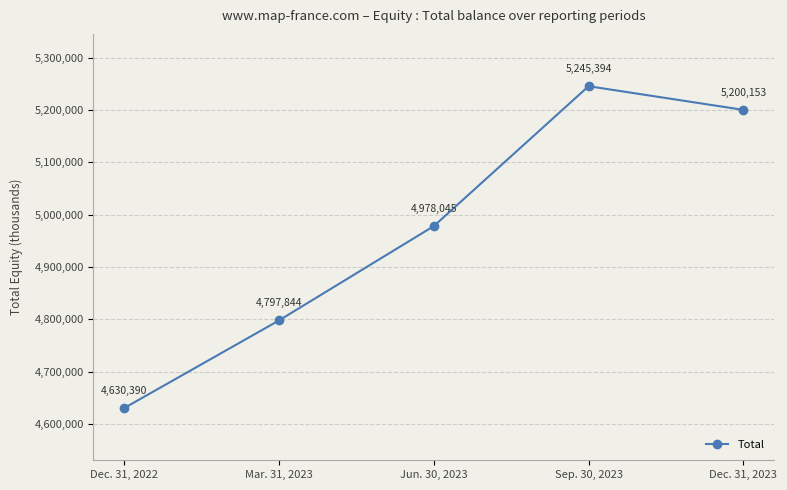

At which label is the value closest to 4937892?

Jun. 30, 2023